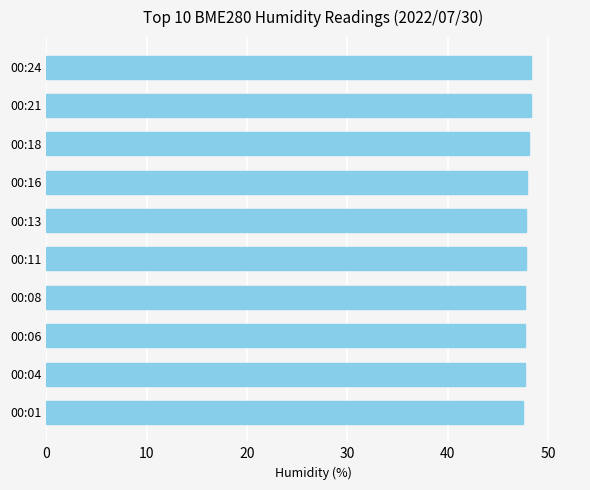

The value at 00:16 is 11.0. True or false?

False